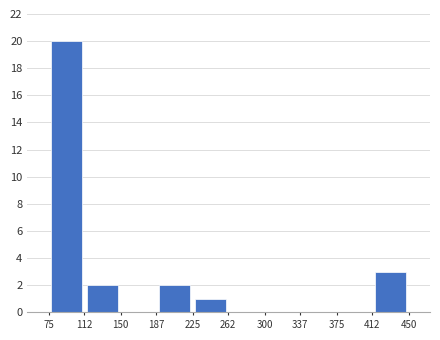

Reading left to right, list every bar in this chart as the range it spans on the x-axis followed by its height. The values are not printed on the chart, so give them approximately, as read against the axis.

75 to 112: 20
112 to 150: 2
150 to 187: 0
187 to 225: 2
225 to 262: 1
262 to 300: 0
300 to 337: 0
337 to 375: 0
375 to 412: 0
412 to 450: 3